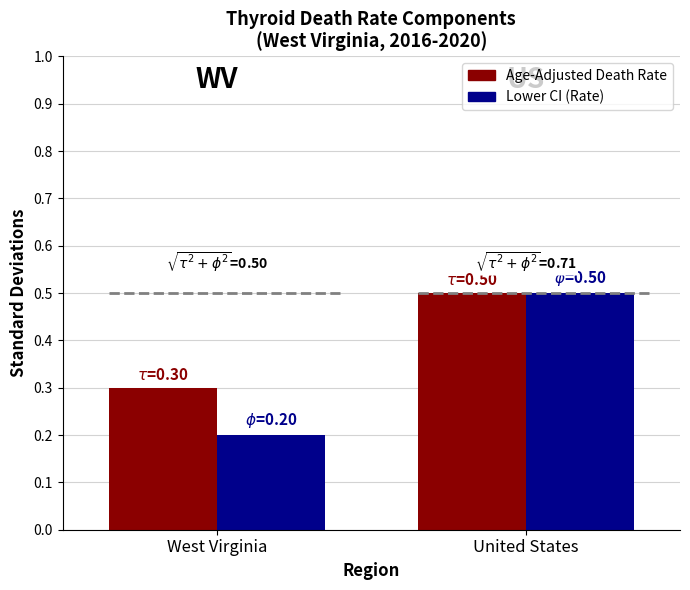

At which label is Age-Adjusted Death Rate closest to 0?

West Virginia